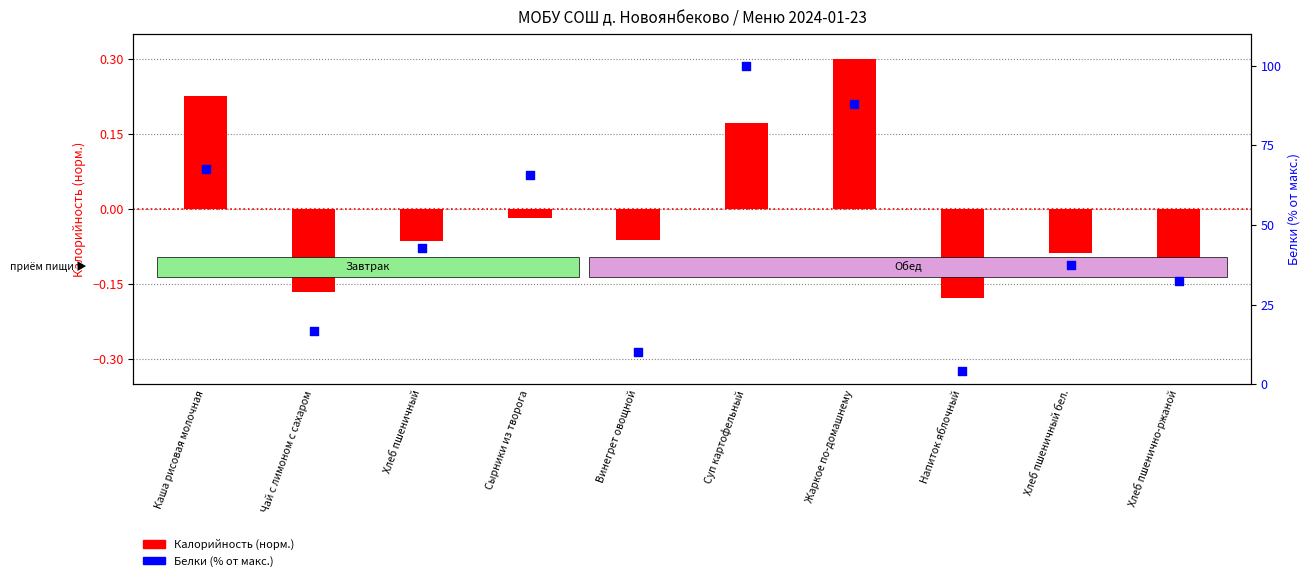

Is the value of Белки (% от макс.) at Напиток яблочный greater than the value of Калорийность (норм.) at Суп картофельный?

Yes